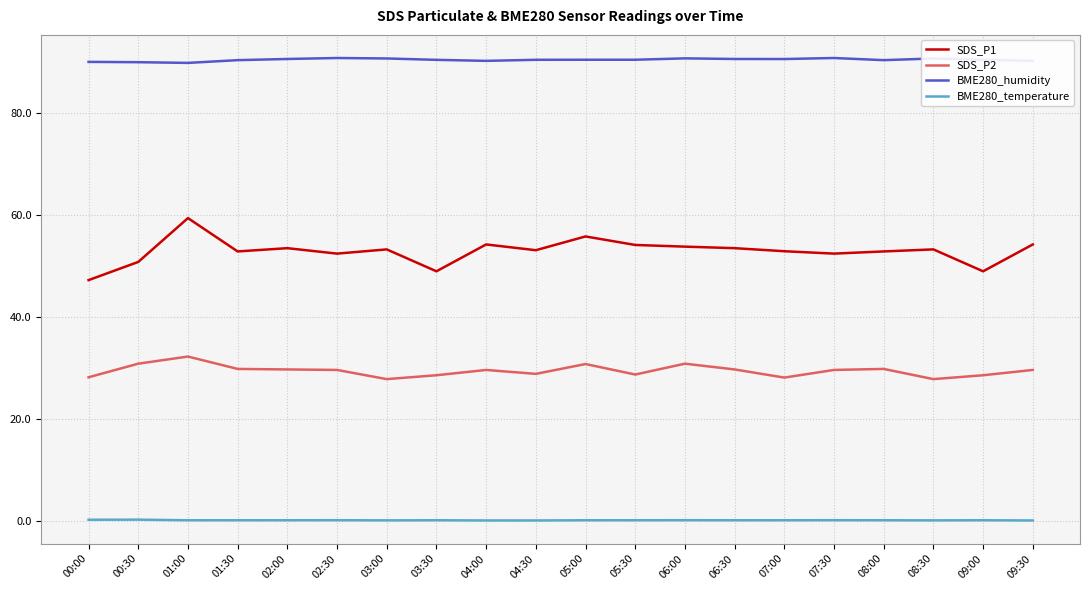

What is the difference between the maximum and minimum values in the SDS_P1 series?

12.2